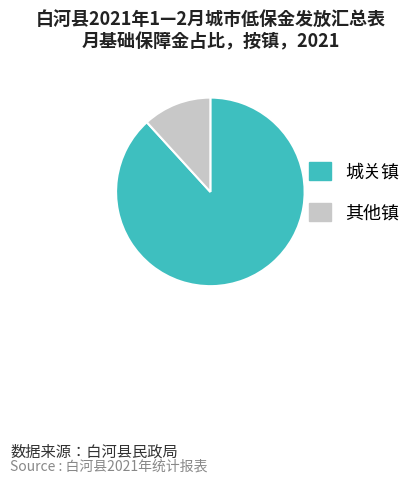

How many segments does this pie chart have?

2